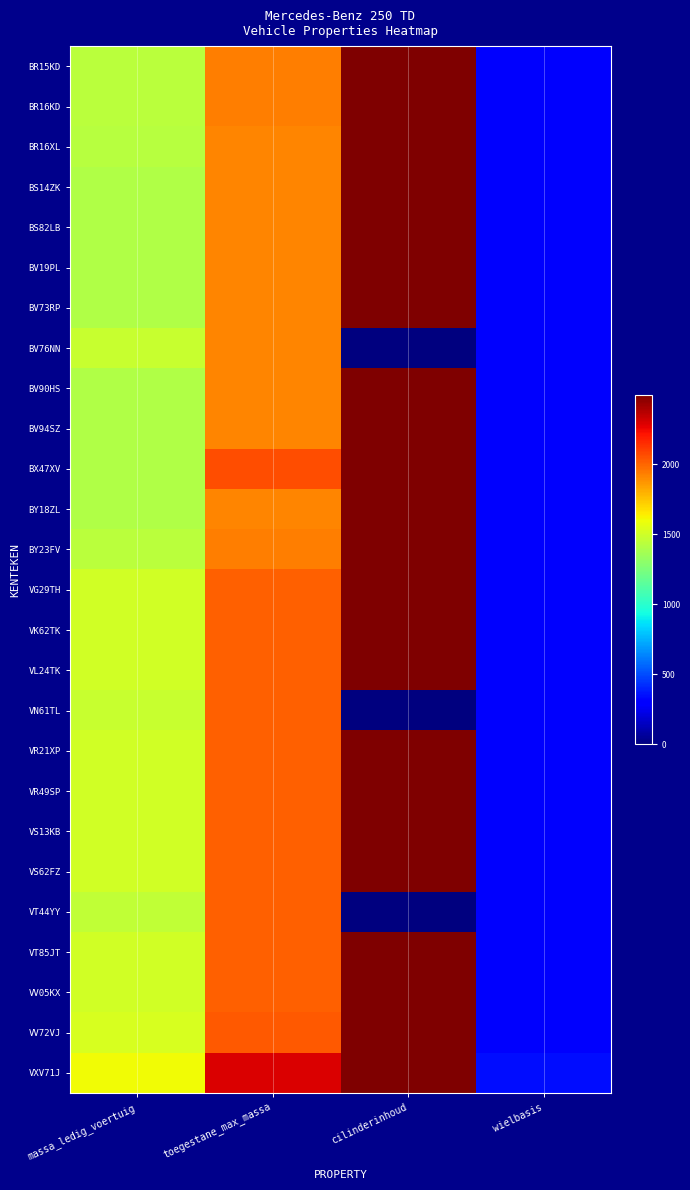

Rank the series at wielbasis from highest to lowest value.

VXV71J, BR15KD, BR16KD, BR16XL, BS14ZK, BS82LB, BV19PL, BV73RP, BV76NN, BV90HS, BV94SZ, BX47XV, BY18ZL, BY23FV, VG29TH, VK62TK, VL24TK, VN61TL, VR21XP, VR49SP, VS13KB, VS62FZ, VT44YY, VT85JT, VV05KX, VV72VJ